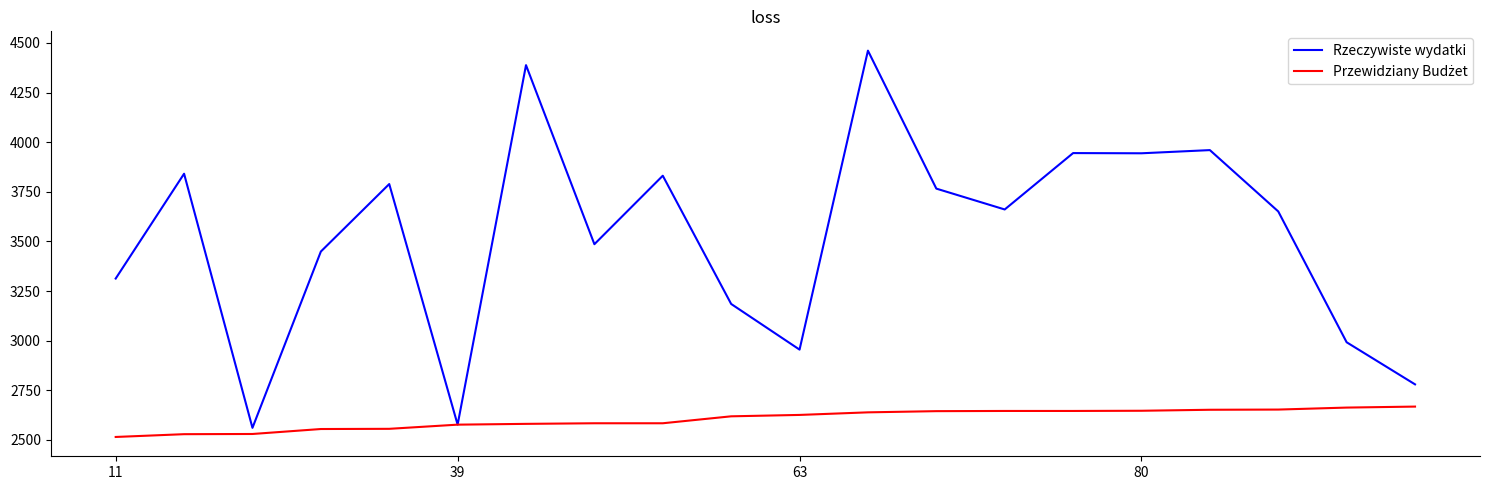

What is the minimum value shown in the chart?

2515